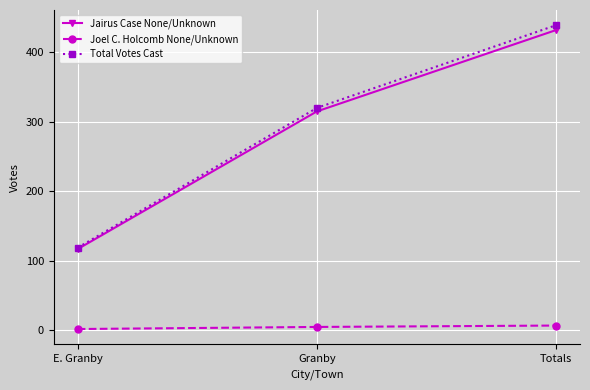

What is the sum of all Jairus Case None/Unknown values?

864